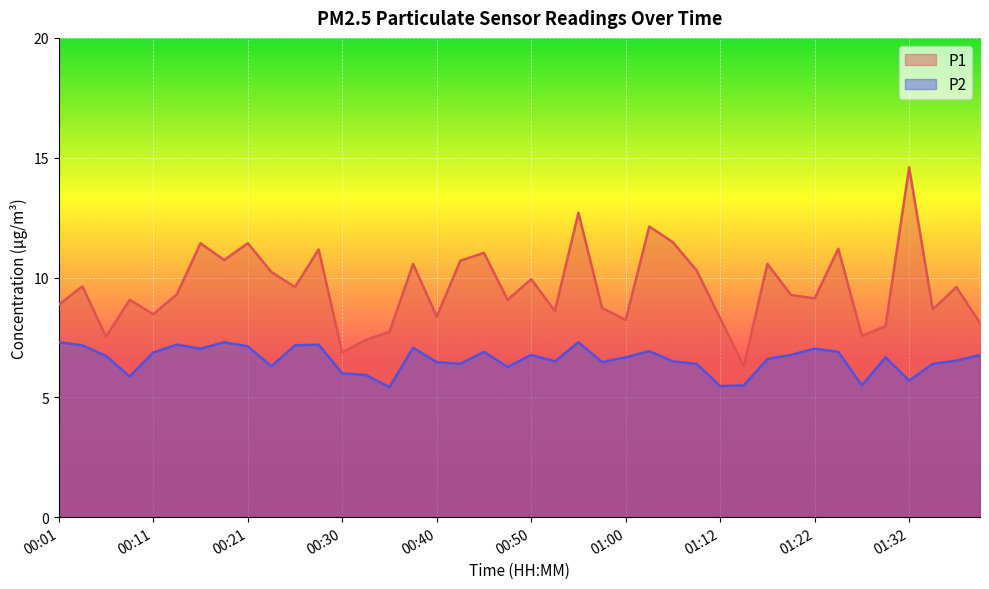

Which category has the highest value across all series?

01:32